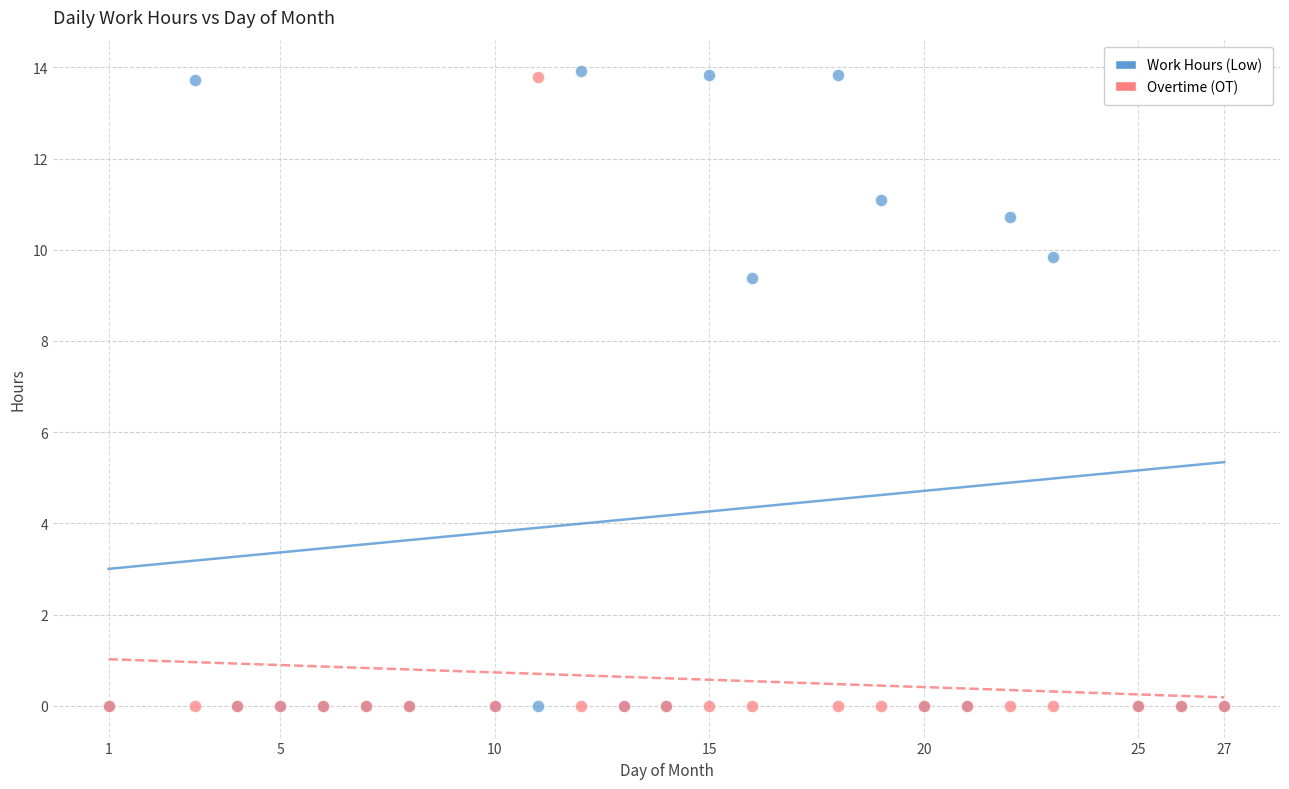

What are all the series names shown in the legend?

Work Hours (Low), Overtime (OT)